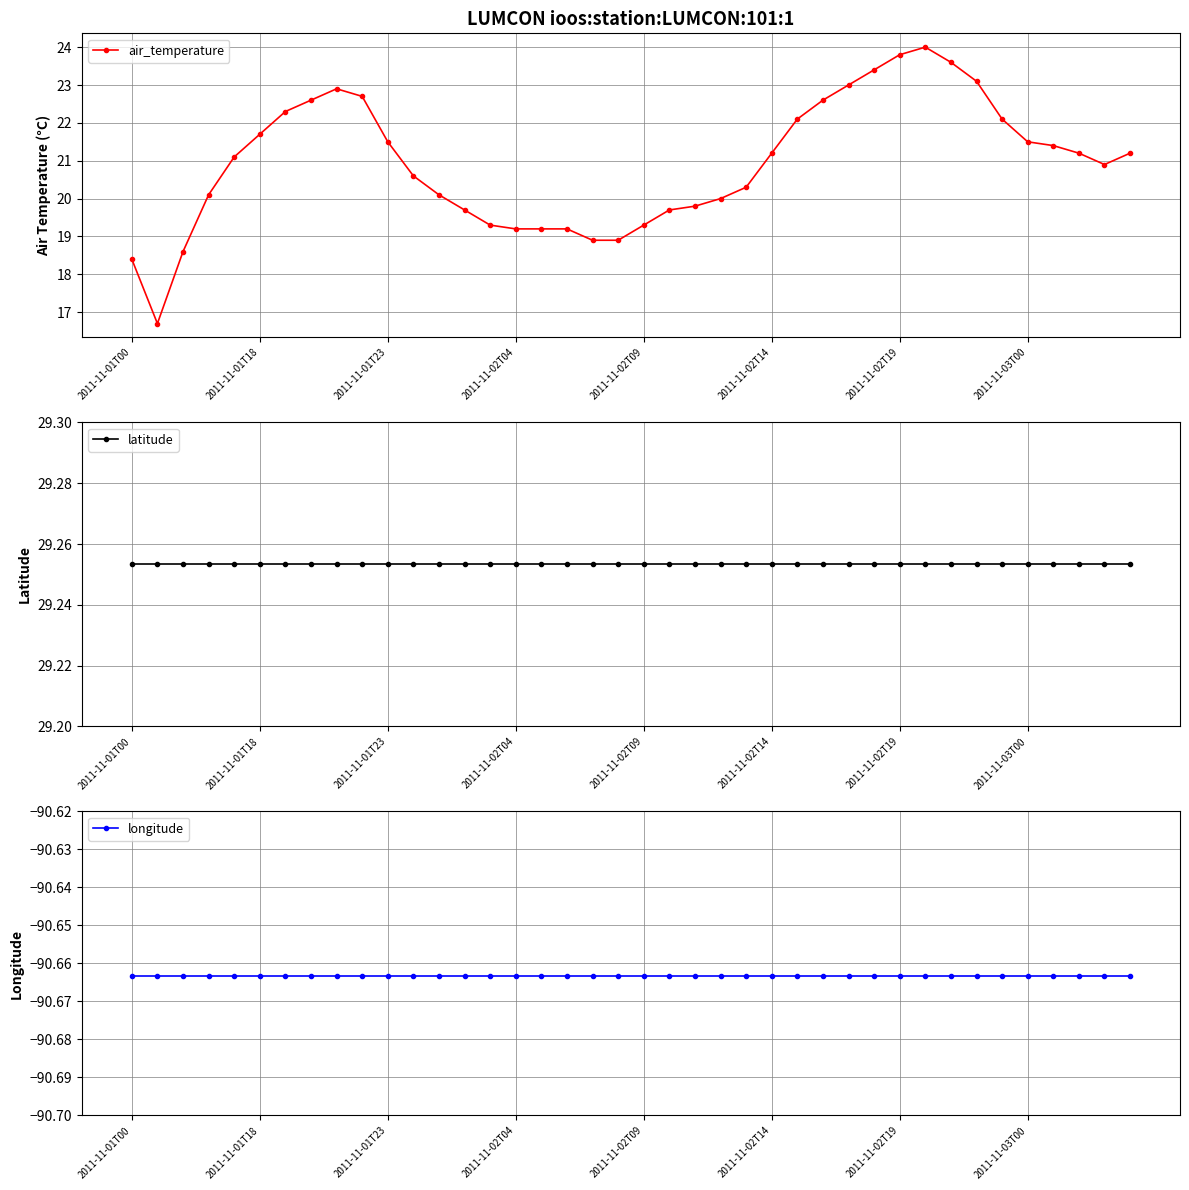

The longitude series shows -90.7 at 29. True or false?

True